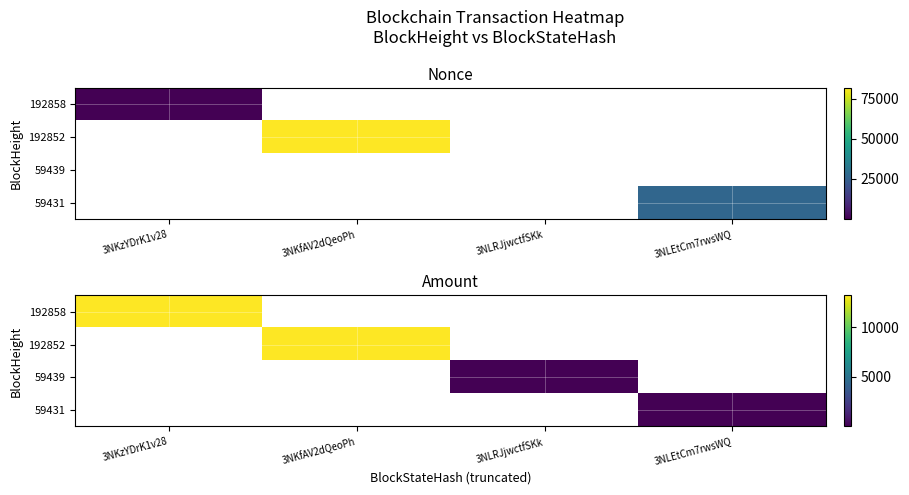

Count the number of data series in this chart.

4